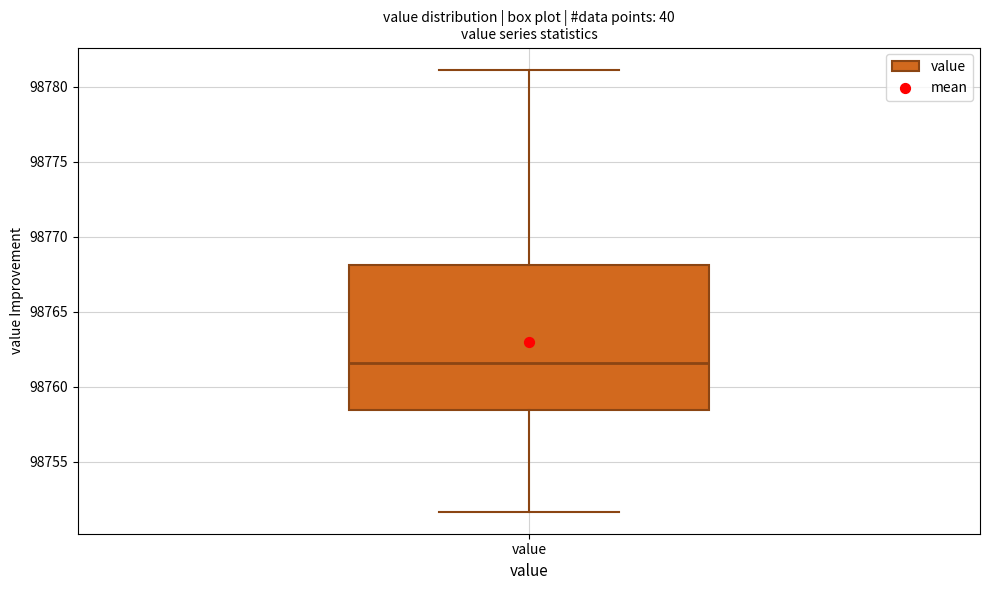

Where is the upper edge of the box for value on the y-axis? The values are not printed on the chart, so give them approximately, as read against the axis.

98768.0